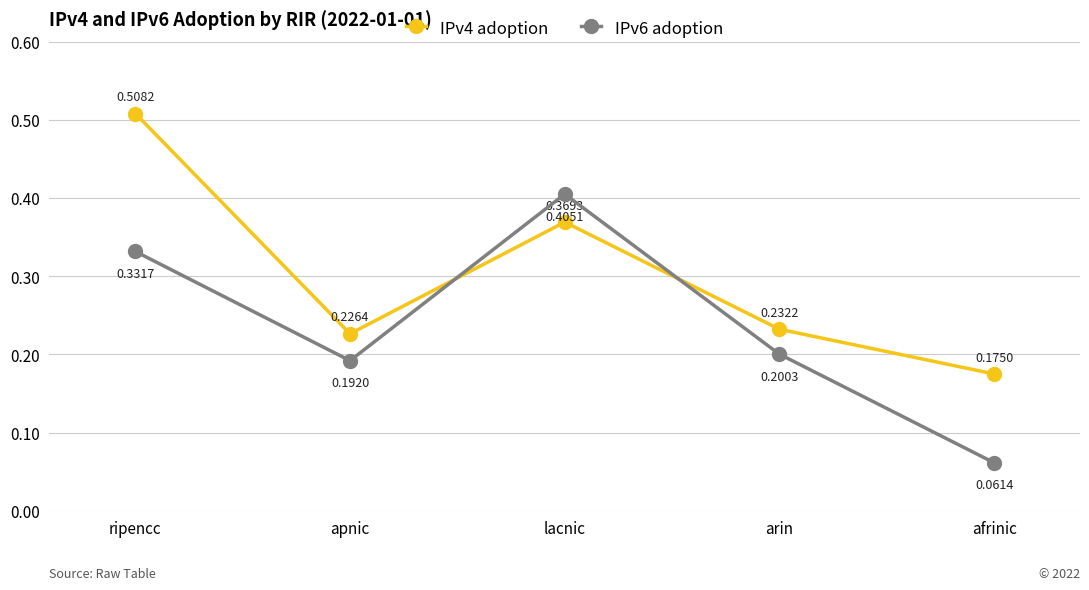

Which series has the largest range (max minus min)?

IPv6 adoption